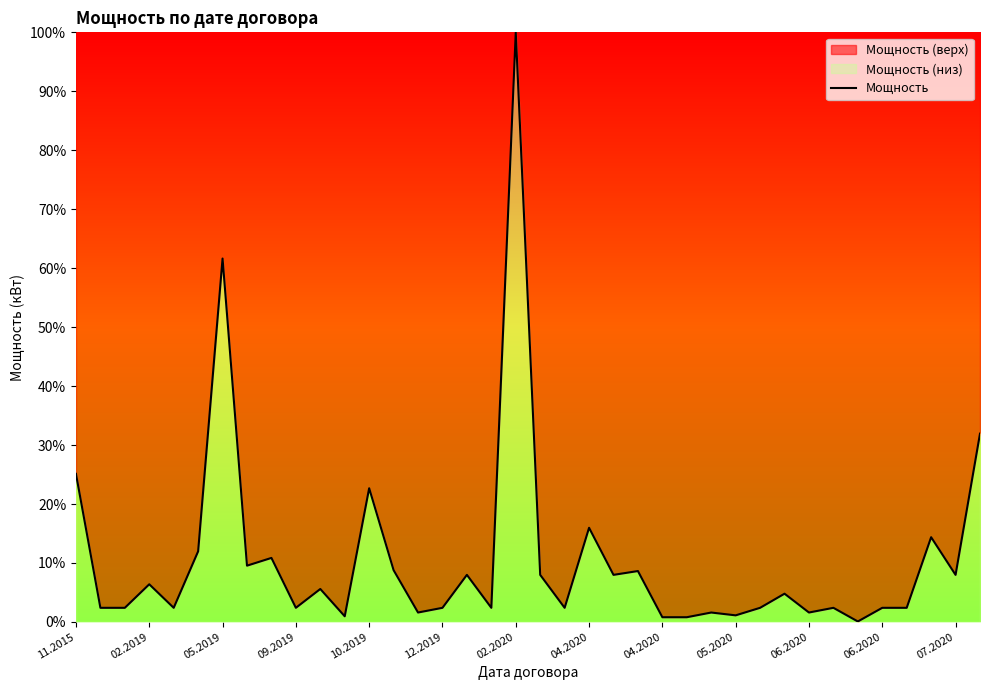

True or false: the data shows 0.1 at 13.

False